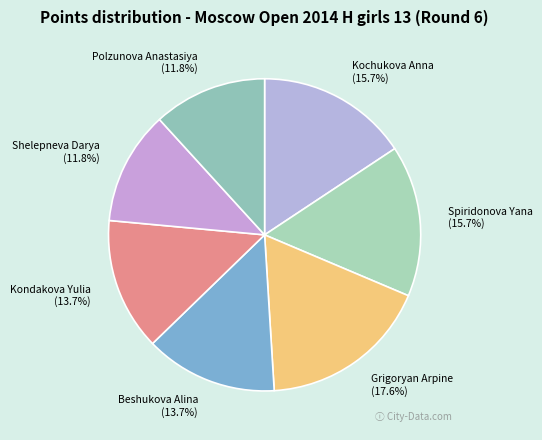

To the nearest percent, what is the difference between the Kondakova Yulia and Kochukova Anna slice percentages?

2%